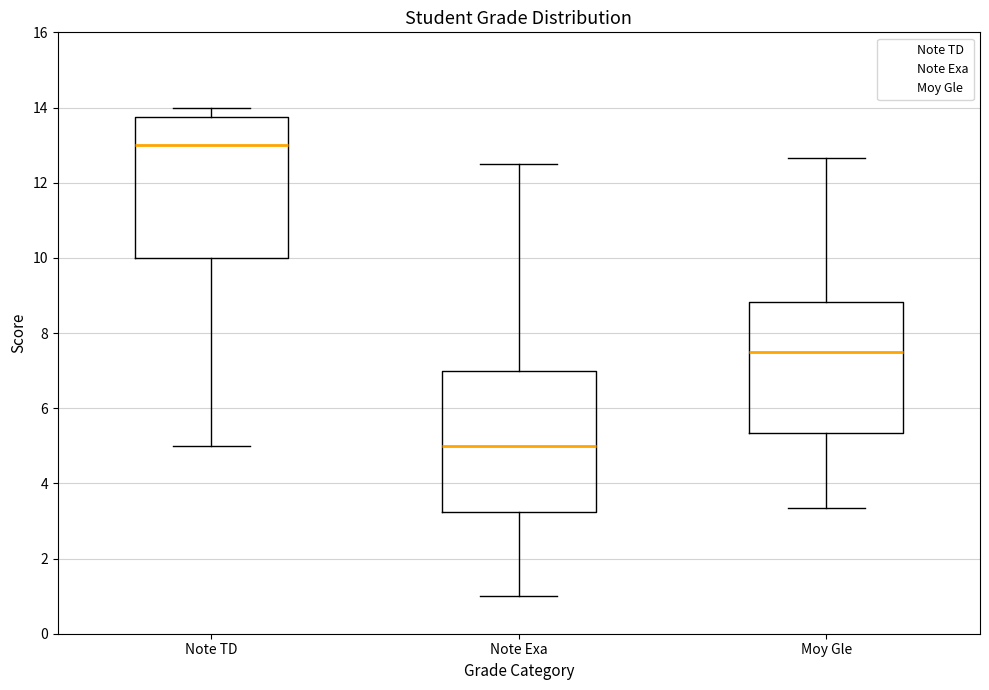

Reading left to right, read every box against the y-axis: the position of its median line, the range the box covers, and the ends of its whiskers. The values are not printed on the chart, so give them approximately, as read against the axis.

Note TD: median 13.0, box 10.0 to 13.8, whiskers 5.0 to 14.0
Note Exa: median 5.0, box 3.2 to 7.0, whiskers 1.0 to 12.6
Moy Gle: median 7.6, box 5.4 to 8.8, whiskers 3.4 to 12.6